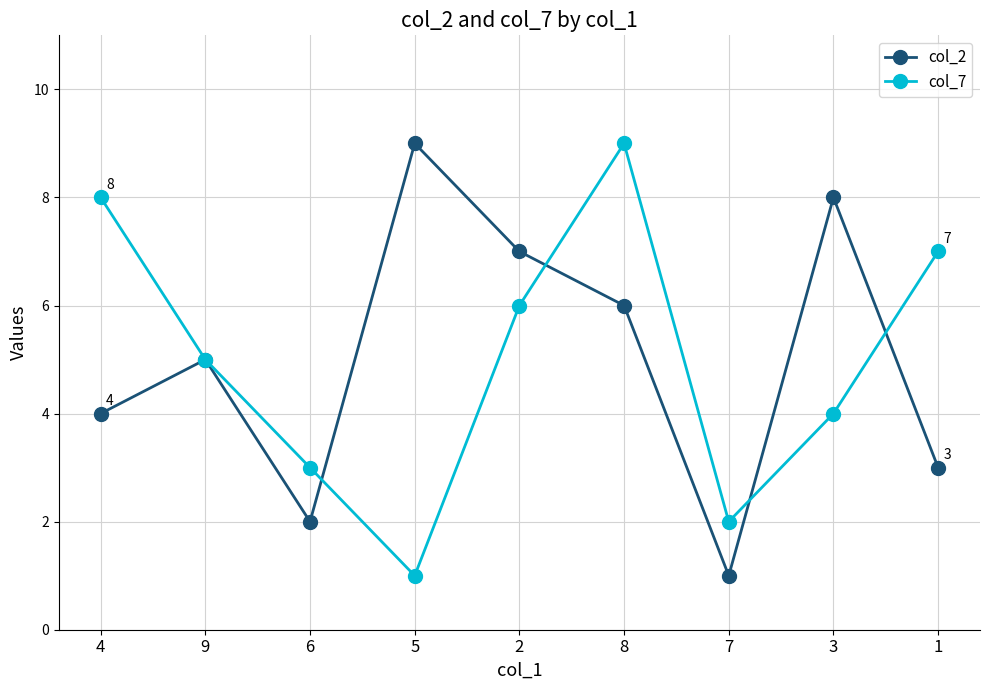

After their last crossing, which series has the higher values: col_7 or col_2?

col_7